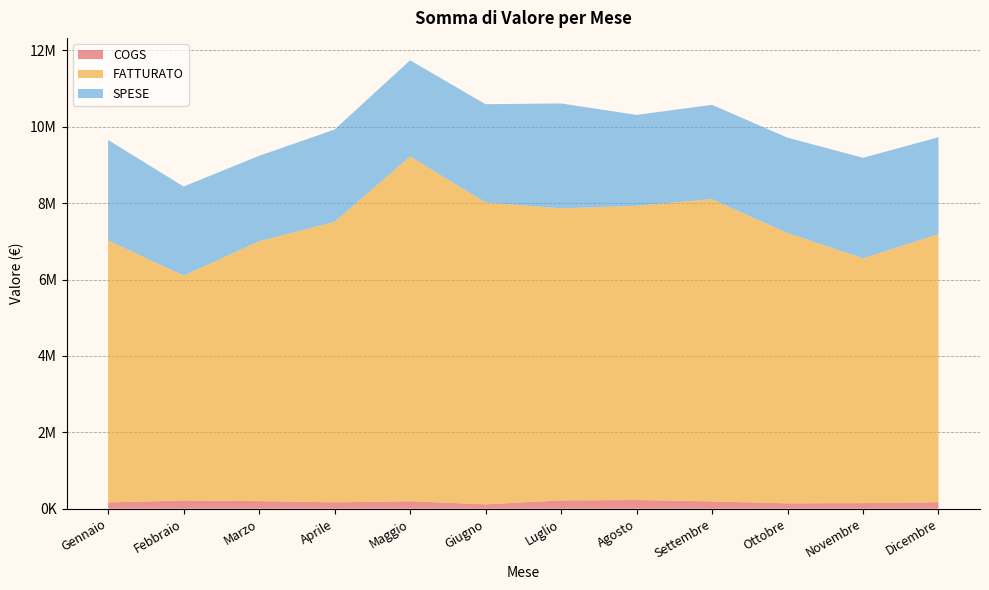

Reading left to right, transcribe all the data shown in this chart.

COGS: Gennaio=164413	Febbraio=214329	Marzo=199949	Aprile=166378	Maggio=194663	Giugno=114654	Luglio=217747	Agosto=227608	Settembre=190768	Ottobre=141529	Novembre=147269	Dicembre=170661
FATTURATO: Gennaio=6860800	Febbraio=5890576	Marzo=6803165	Aprile=7345846	Maggio=9028982	Giugno=7904272	Luglio=7647505	Agosto=7702887	Settembre=7914042	Ottobre=7077249	Novembre=6408442	Dicembre=7018717
SPESE: Gennaio=2629146	Febbraio=2330702	Marzo=2236202	Aprile=2415042	Maggio=2516671	Giugno=2571717	Luglio=2745772	Agosto=2380314	Settembre=2469531	Ottobre=2496170	Novembre=2632677	Dicembre=2536930